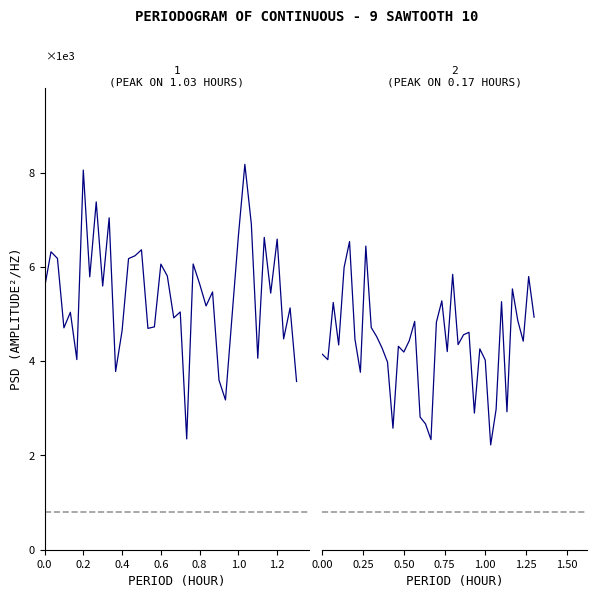

Rank the series by their average value, from lowest to highest.

Panel 2, Panel 1